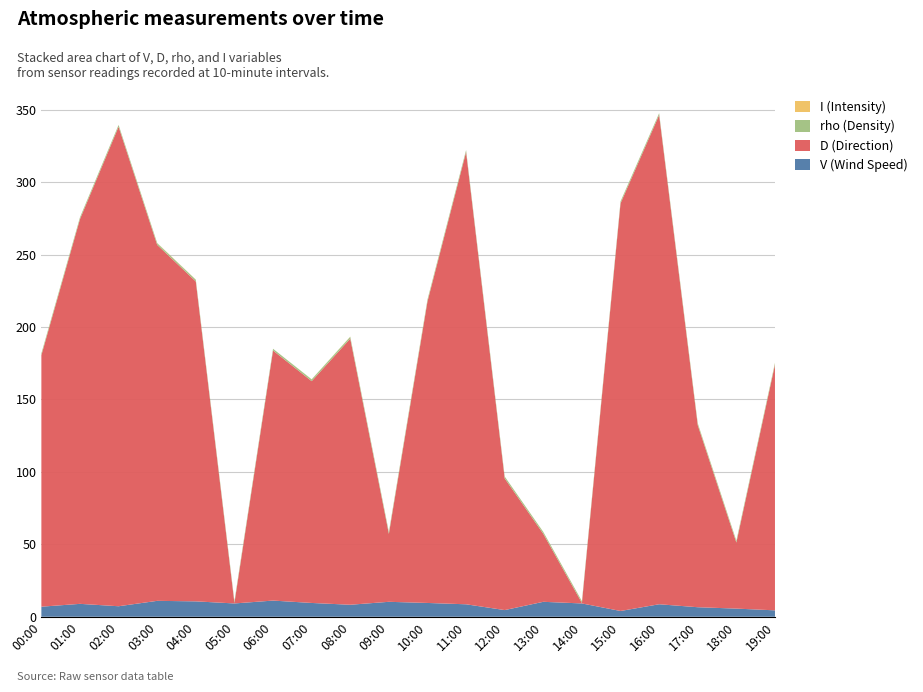

Reading left to right, list all the values displayed in this chart.

V: 00:00=7.0	01:00=8.9	02:00=7.3	03:00=11.0	04:00=10.6	05:00=9.2	06:00=11.2	07:00=9.5	08:00=8.3	09:00=10.3	10:00=9.5	11:00=8.6	12:00=4.6	13:00=10.3	14:00=9.2	15:00=4.0	16:00=8.6	17:00=6.6	18:00=5.6	19:00=4.4
I: 00:00=0.1	01:00=0.1	02:00=0.1	03:00=0.2	04:00=0.1	05:00=0.1	06:00=0.0	07:00=0.1	08:00=0.1	09:00=0.1	10:00=0.2	11:00=0.0	12:00=0.1	13:00=0.1	14:00=0.1	15:00=0.1	16:00=0.0	17:00=0.2	18:00=0.1	19:00=0.2
rho: 00:00=1.2	01:00=1.2	02:00=1.2	03:00=1.2	04:00=1.2	05:00=1.2	06:00=1.2	07:00=1.2	08:00=1.2	09:00=1.3	10:00=1.2	11:00=1.3	12:00=1.3	13:00=1.3	14:00=1.2	15:00=1.3	16:00=1.2	17:00=1.2	18:00=1.2	19:00=1.1
D: 00:00=173.6	01:00=265.6	02:00=331.0	03:00=245.7	04:00=220.8	05:00=0.3	06:00=172.6	07:00=153.1	08:00=183.7	09:00=46.9	10:00=208.1	11:00=312.2	12:00=90.9	13:00=46.9	14:00=0.3	15:00=281.4	16:00=337.7	17:00=125.7	18:00=45.6	19:00=169.6